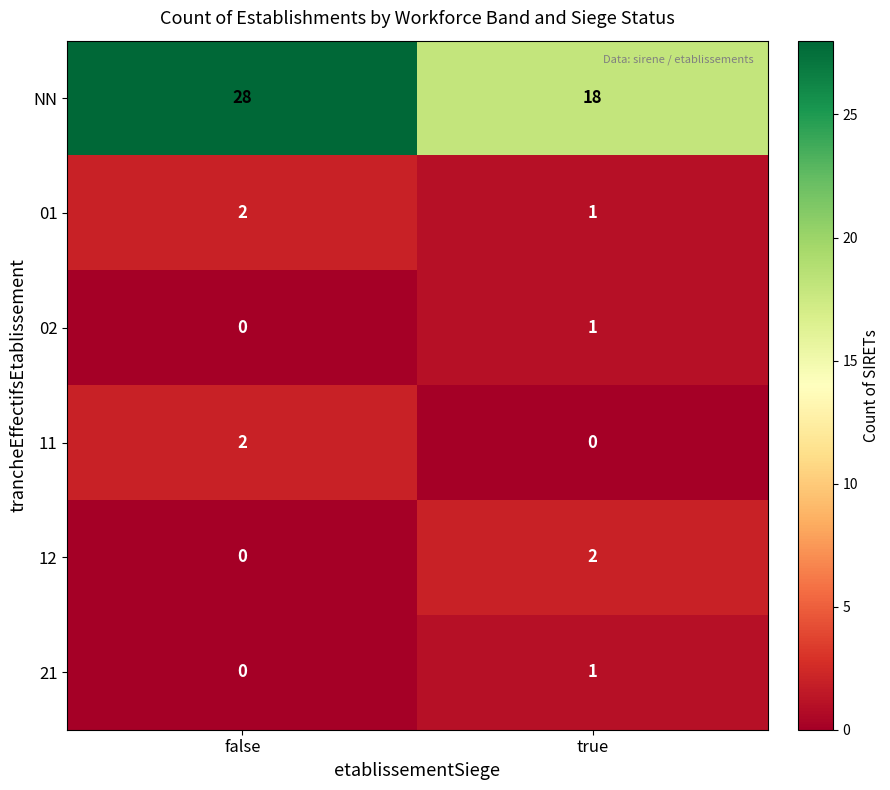

At which category does the chart reach its peak across all series?

false